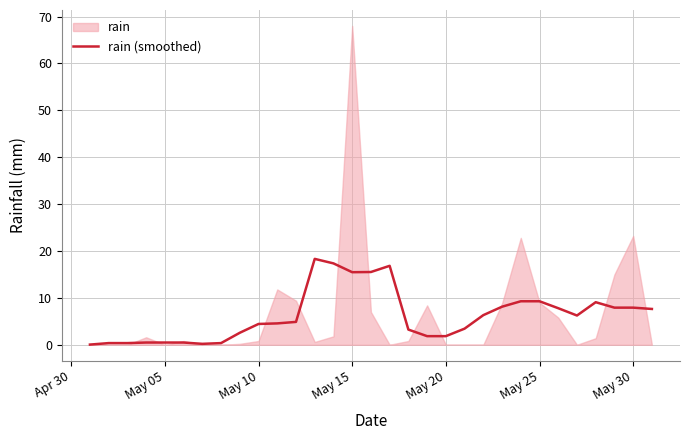

What is the average value?

6.2